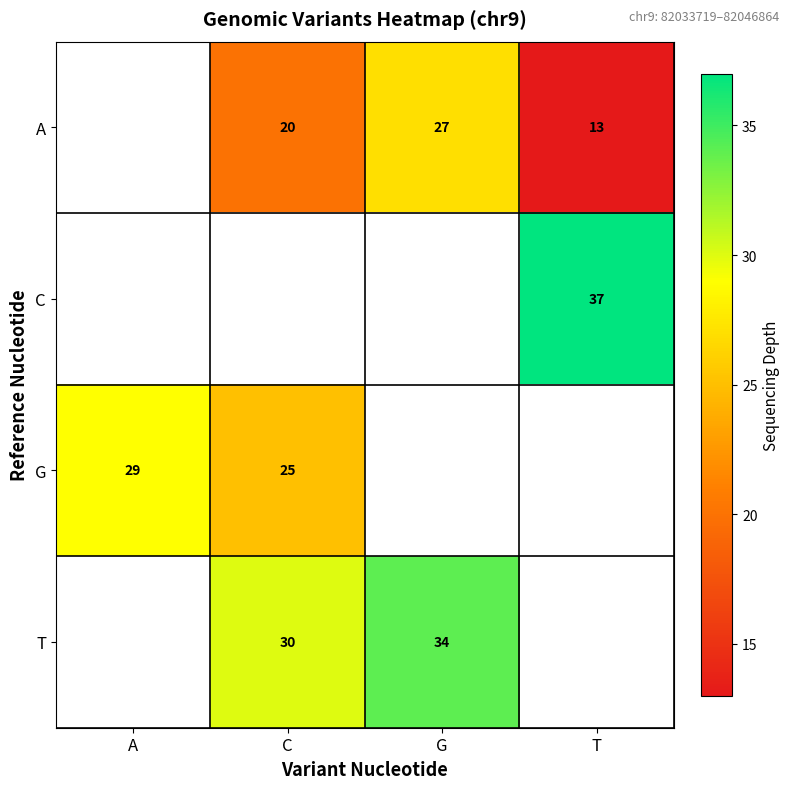

Which has a higher value, C or T?

C